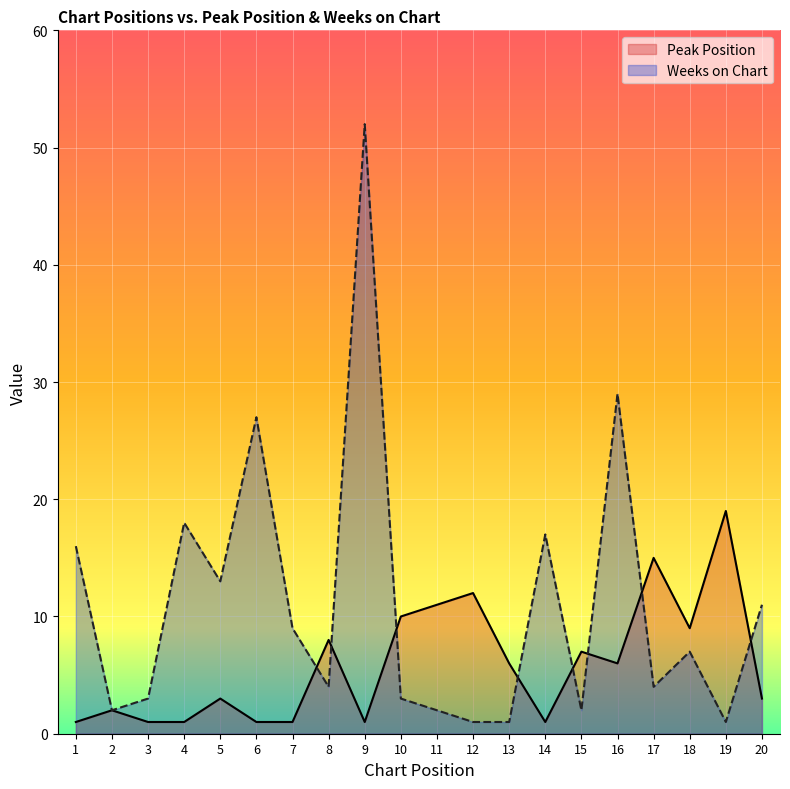

Between 12 and 15, which is larger?

12